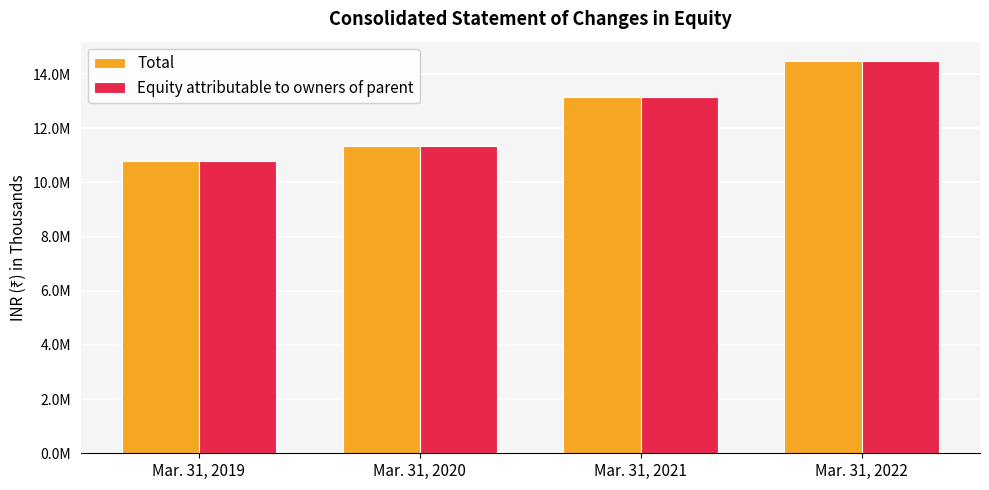

Are the bars grouped side by side (vs. stacked)?

Yes